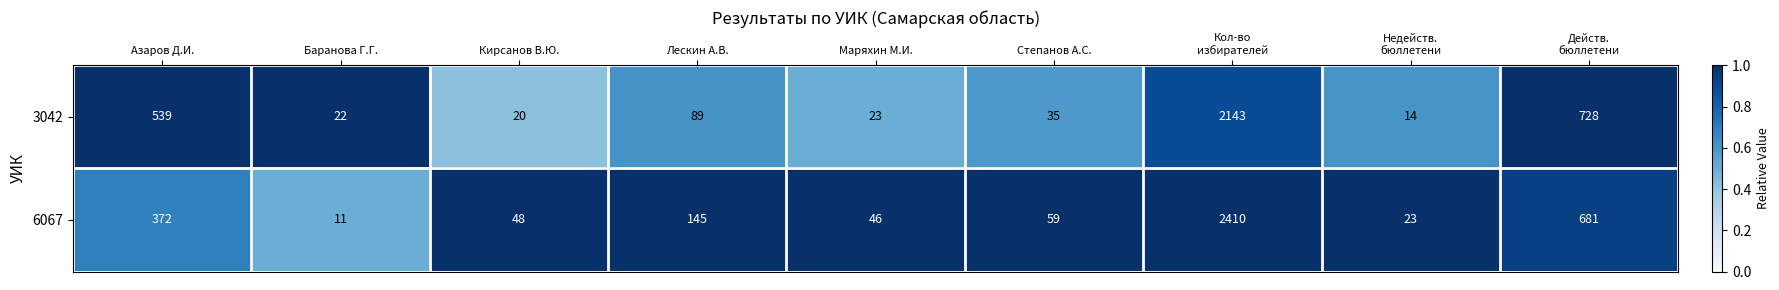

List the series in order of their peak value, lowest first.

3042, 6067